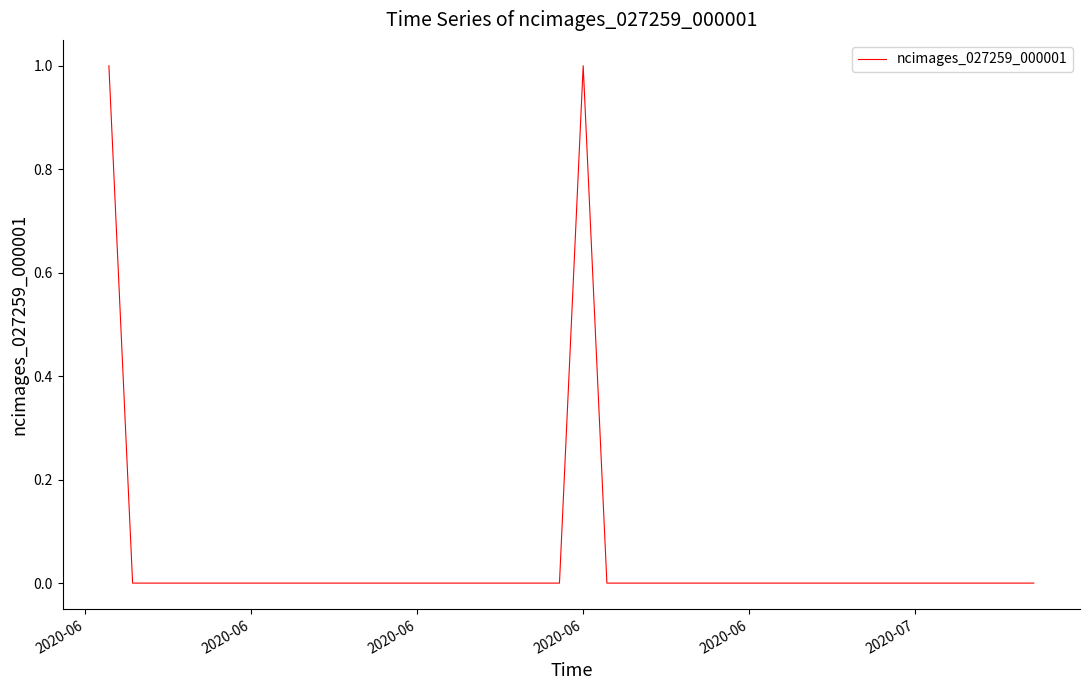

How many distinct data groups are displayed?

1